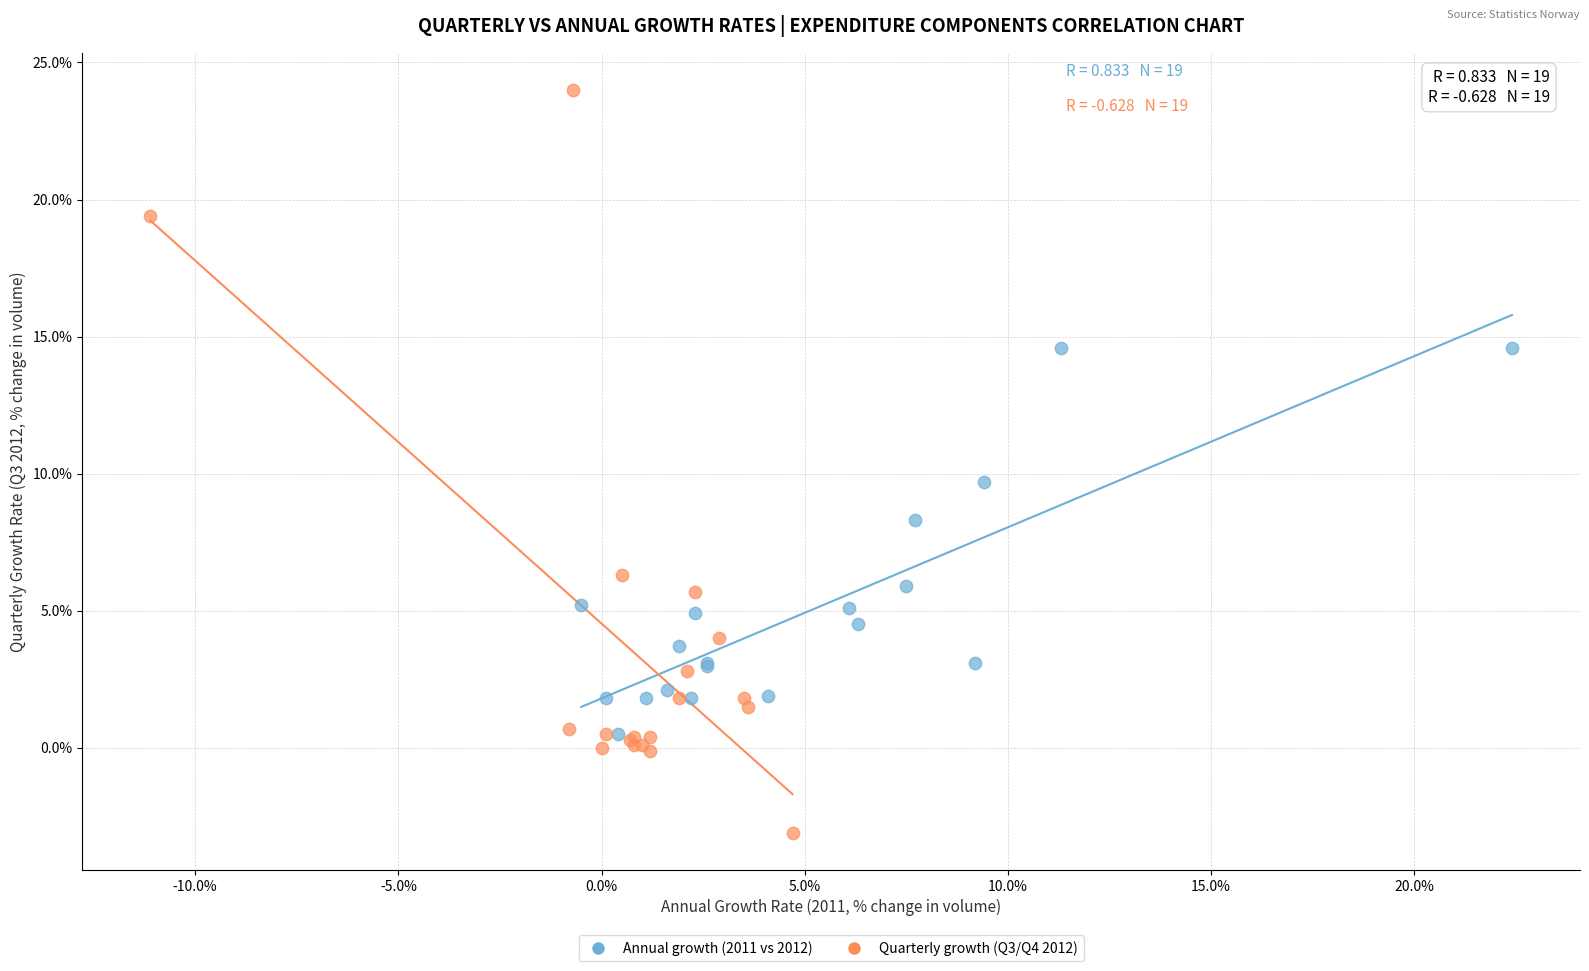

Which series has the widest spread of Y values?

Quarterly growth (Q3/Q4 2012)